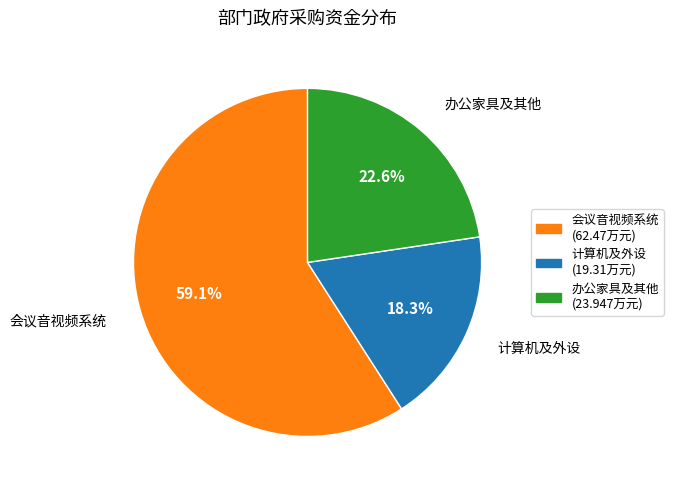

Is there any slice that represents more than half of the pie?

Yes